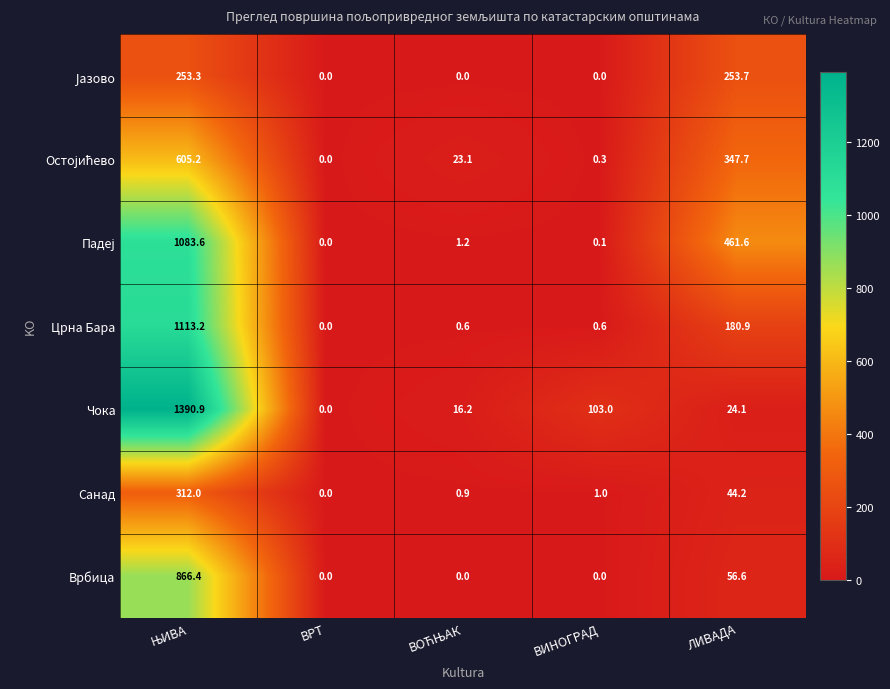

What is the sum of the Чока values at ВРТ and ВИНОГРАД?

103.0